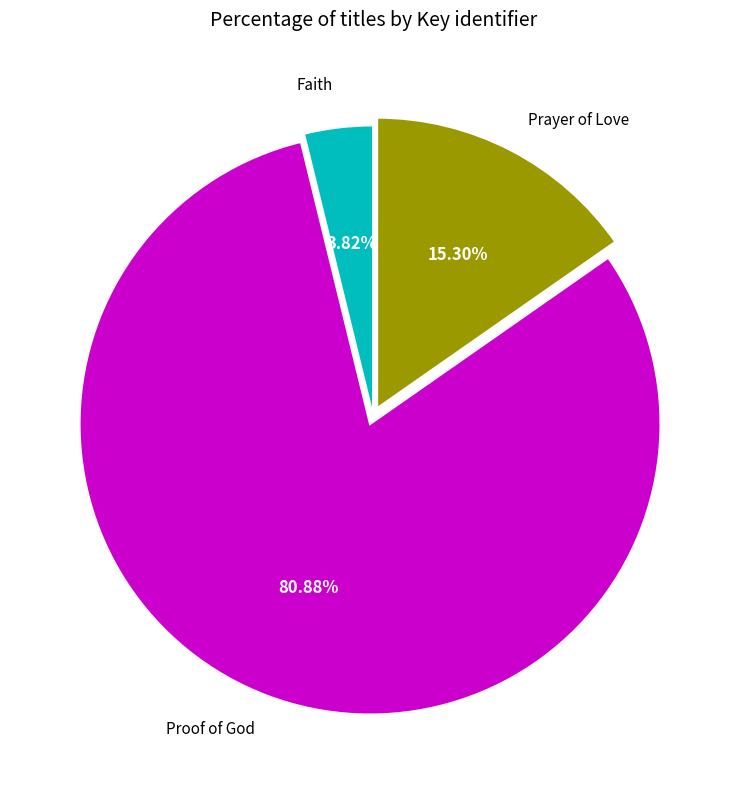

What is the majority slice?

Proof of God